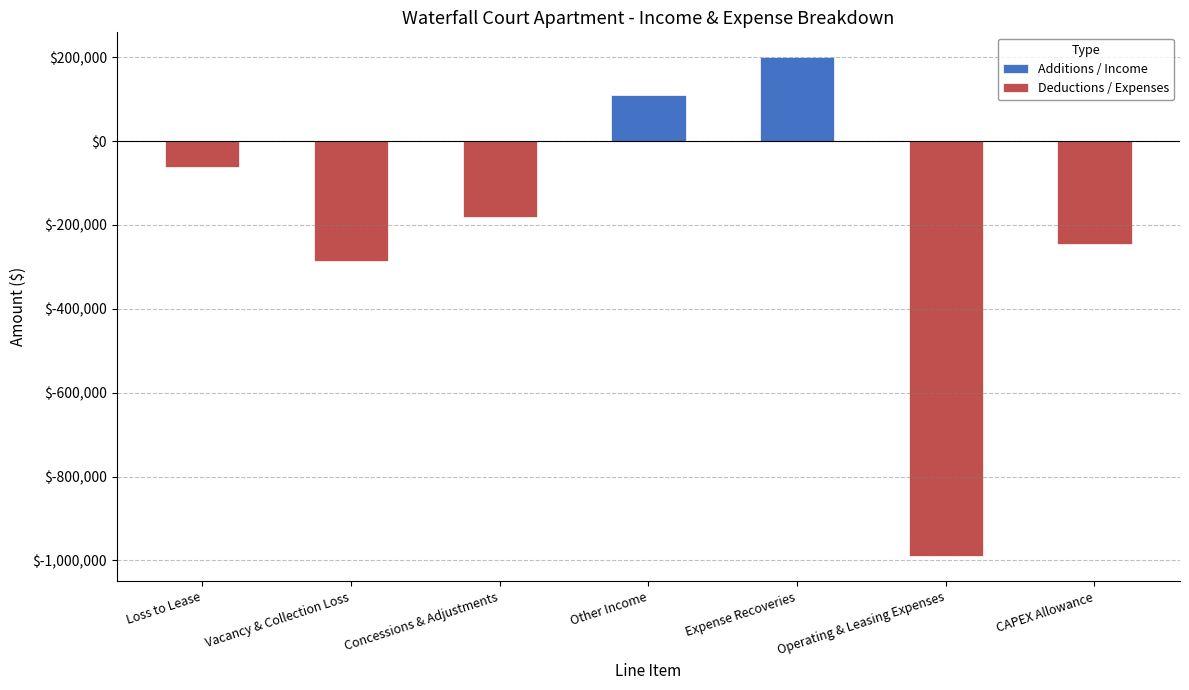

What is the difference between the maximum and second lowest values in the Additions / Income series?

200000